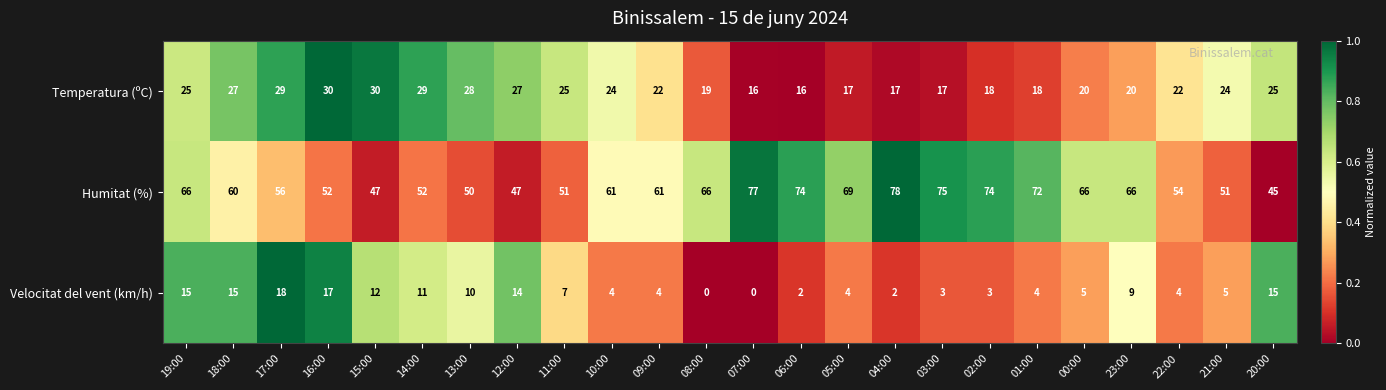

Which series has the largest total across all categories?

Humitat (%)